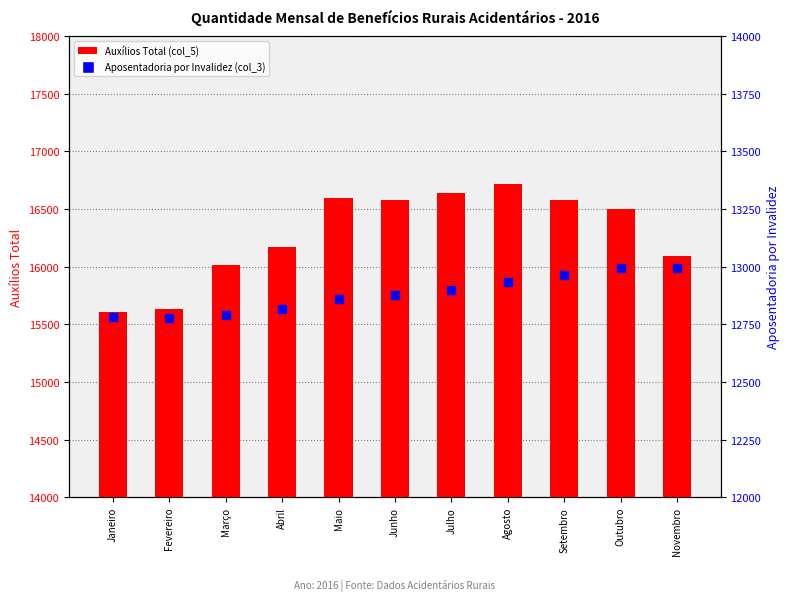

Which series has the largest Y range (max minus min)?

Auxílios Total (col_5)